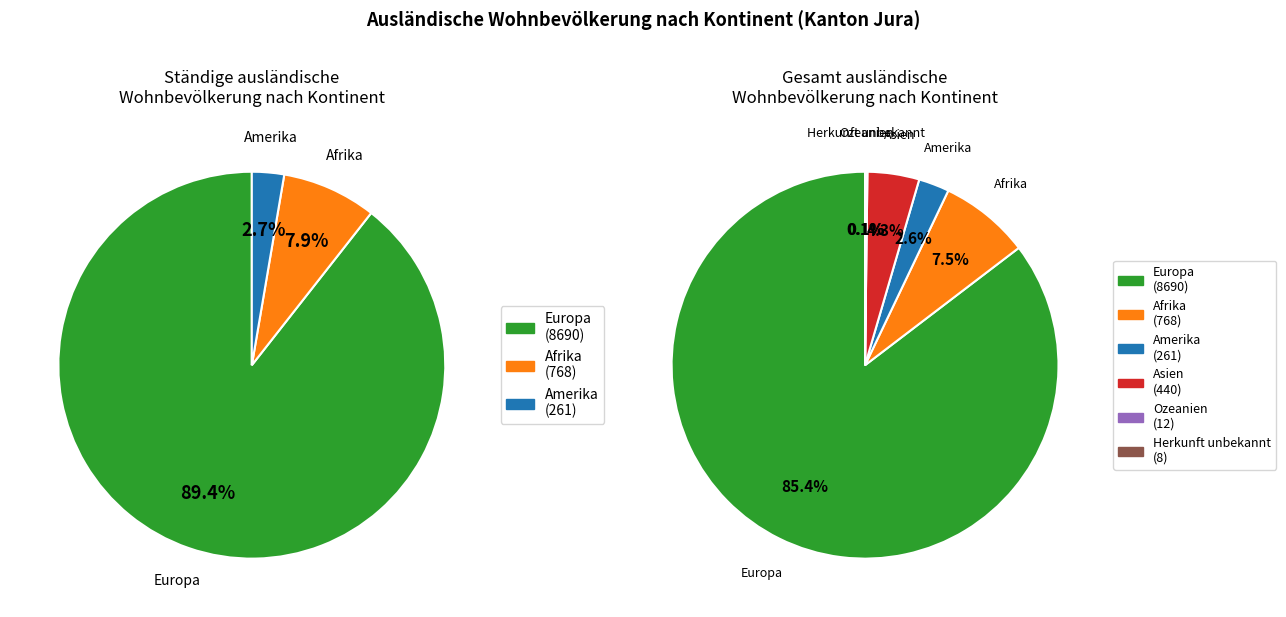

The Asien slice represents 4% of the pie. True or false?

True